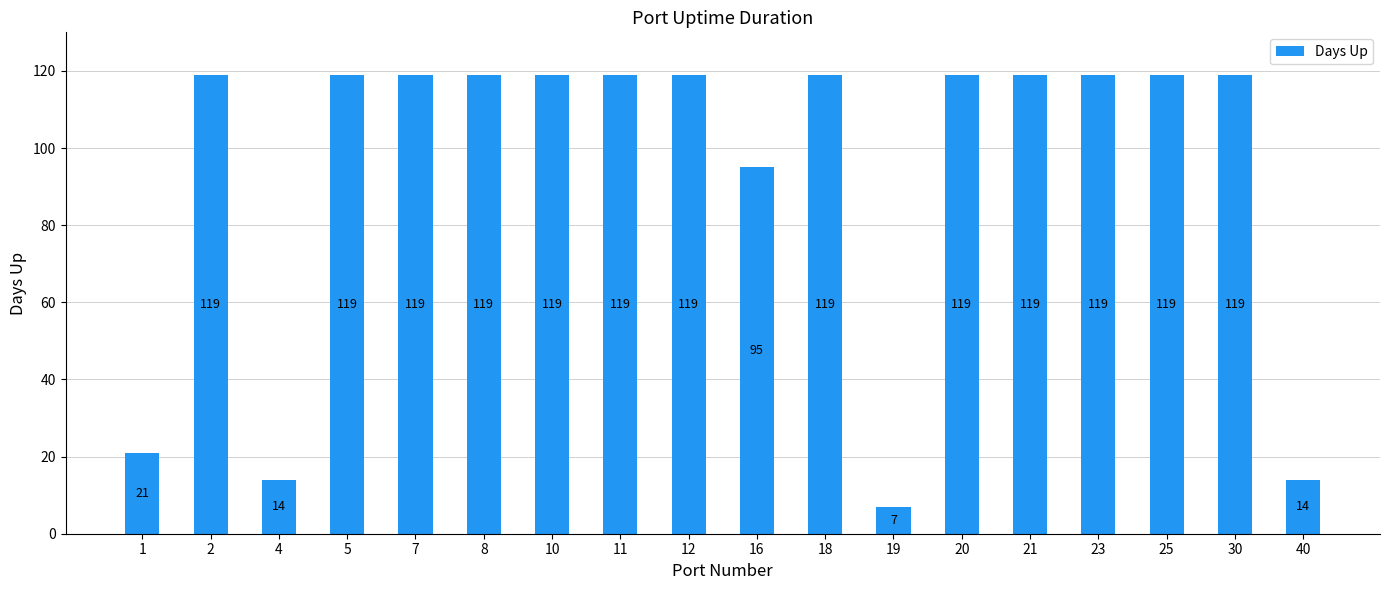

Is it true that the value at 1 is 10?

False